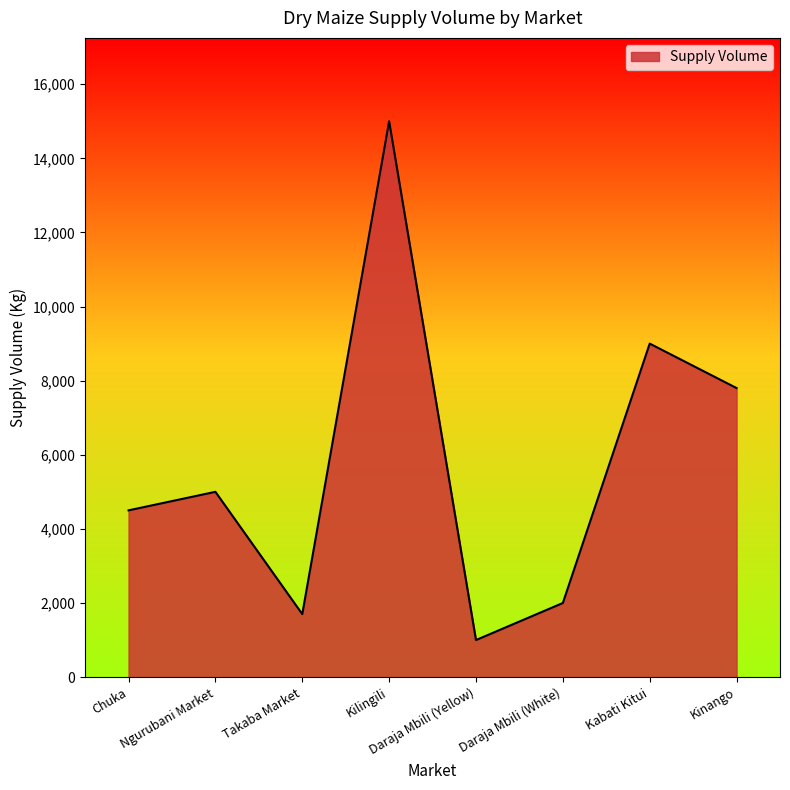

What is the change in value from Ngurubani Market to Kilingili?

+10000